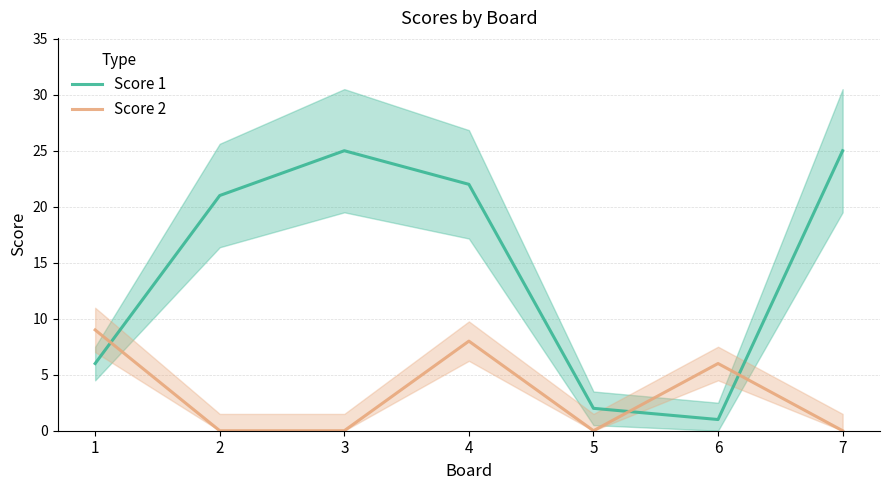

What is the sum of the Score 1 values at 7 and 2?

46